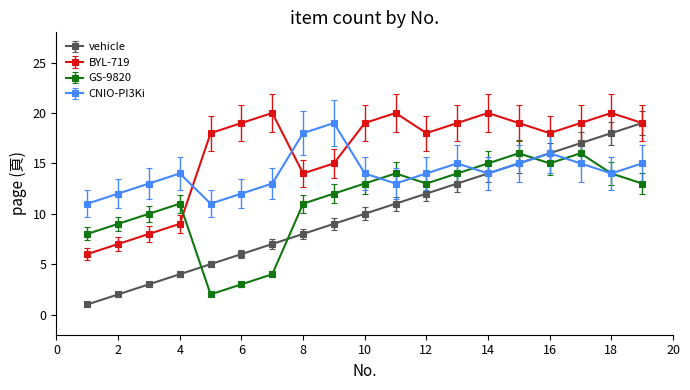

How many lines are shown in the chart?

4